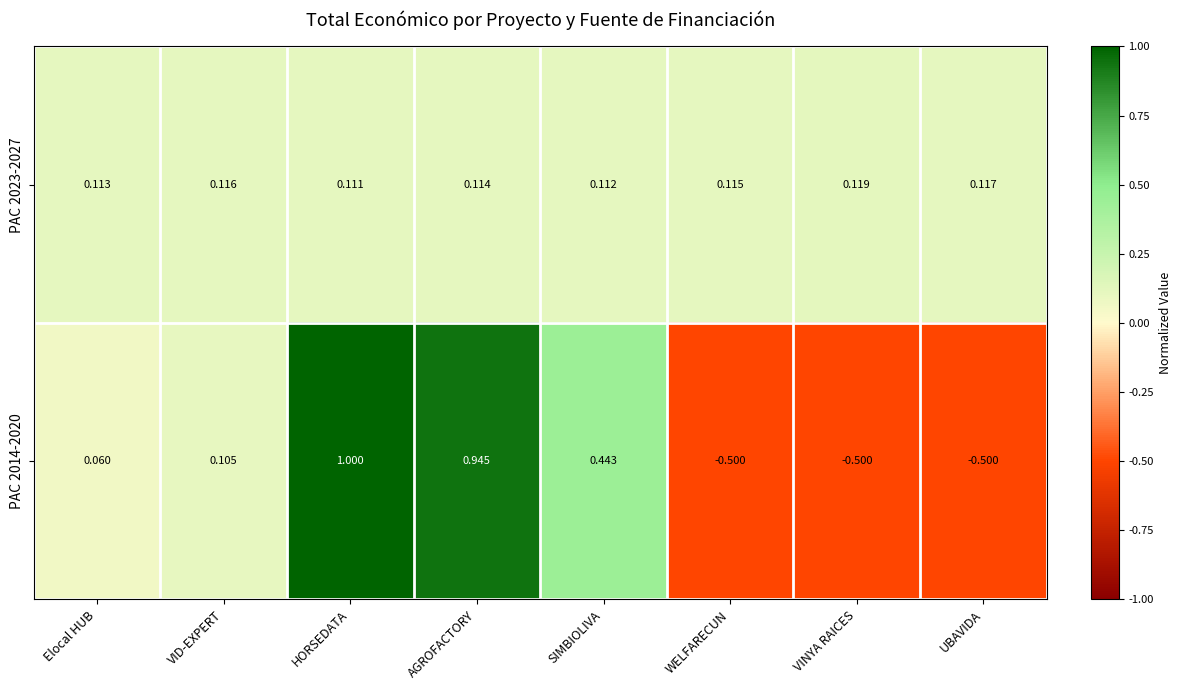

At which label does PAC 2014-2020 first exceed 0?

Elocal HUB